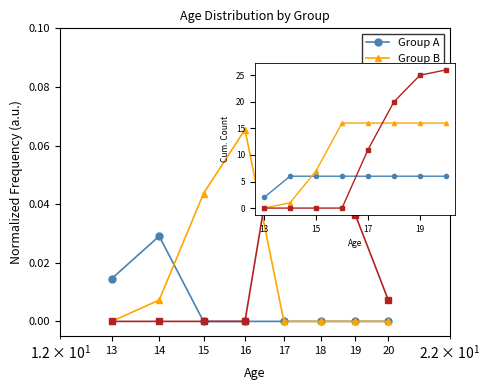

True or false: Group C has a value of 26 at 20.

True